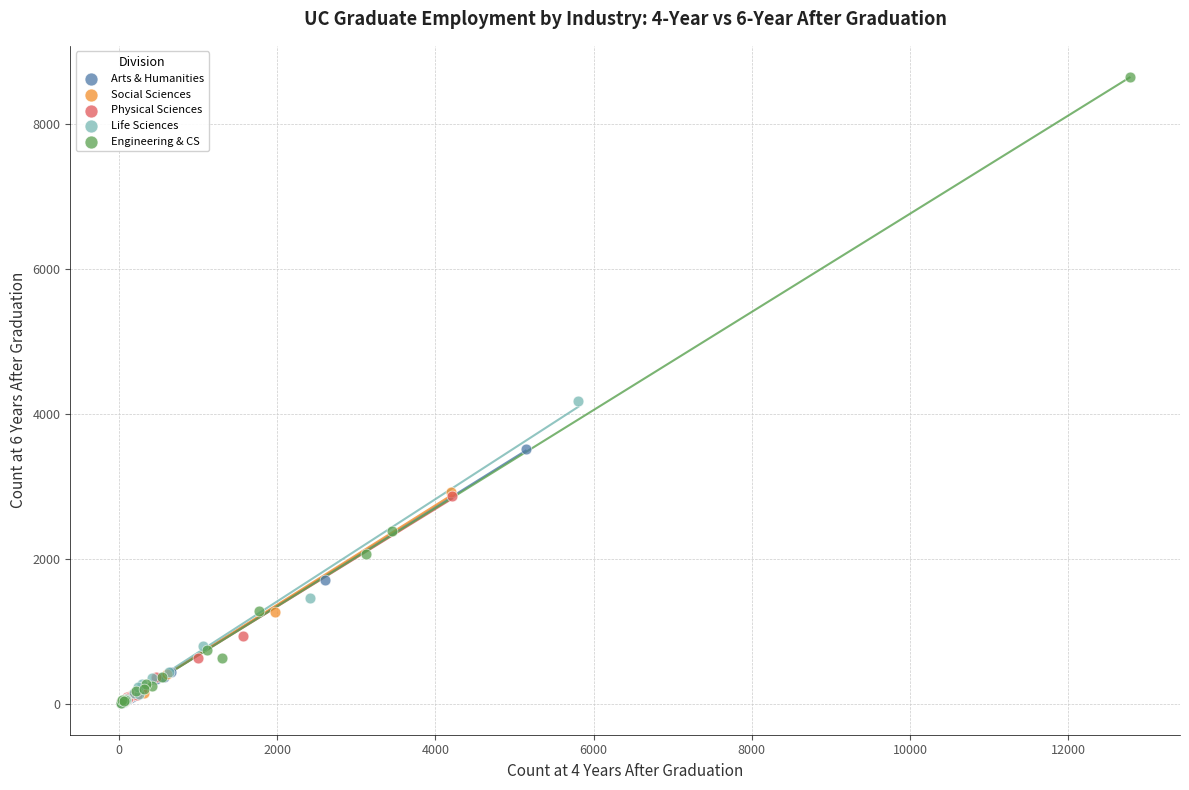

Which series contains the highest Y value?

Engineering & CS